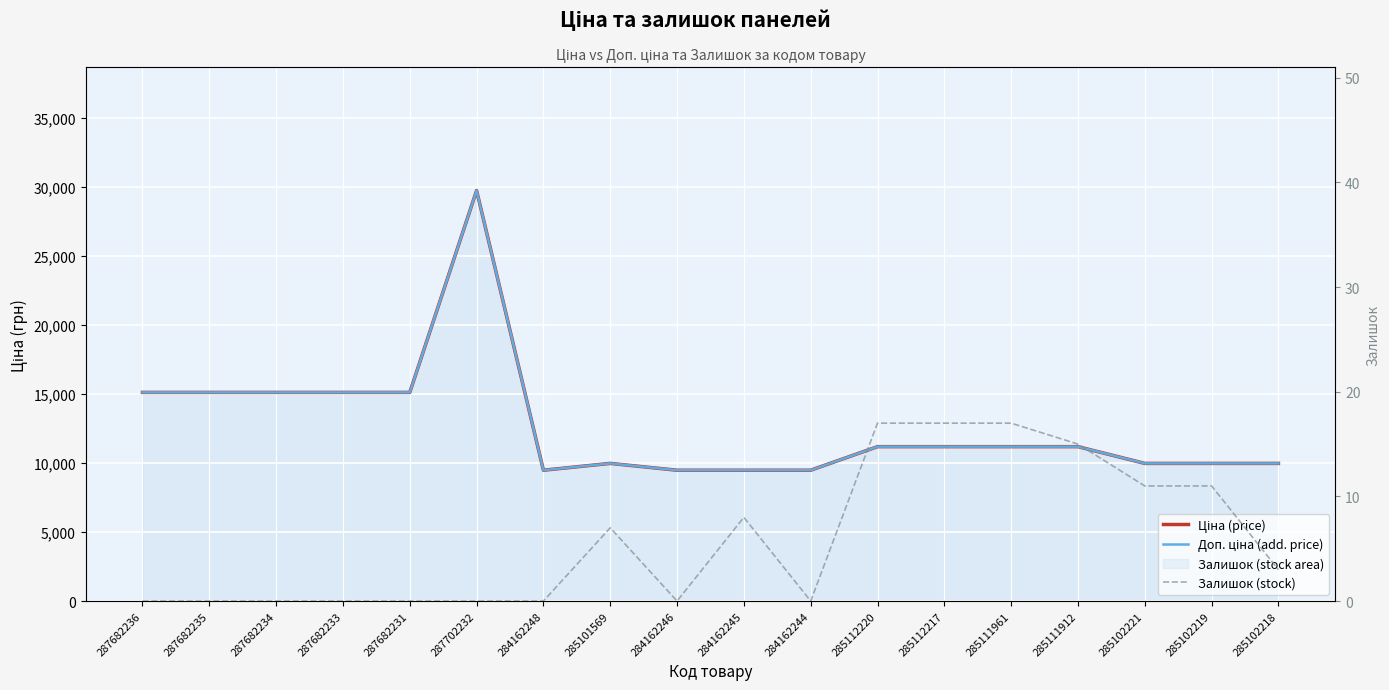

How many data points in Ціна (price) are less than 11188?

8